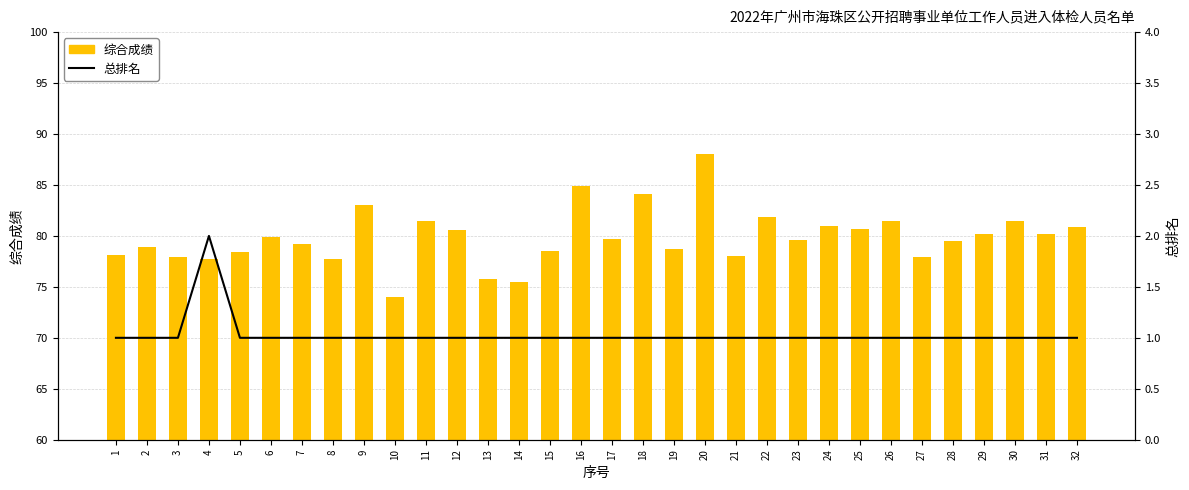

Which series has the widest spread of values?

综合成绩